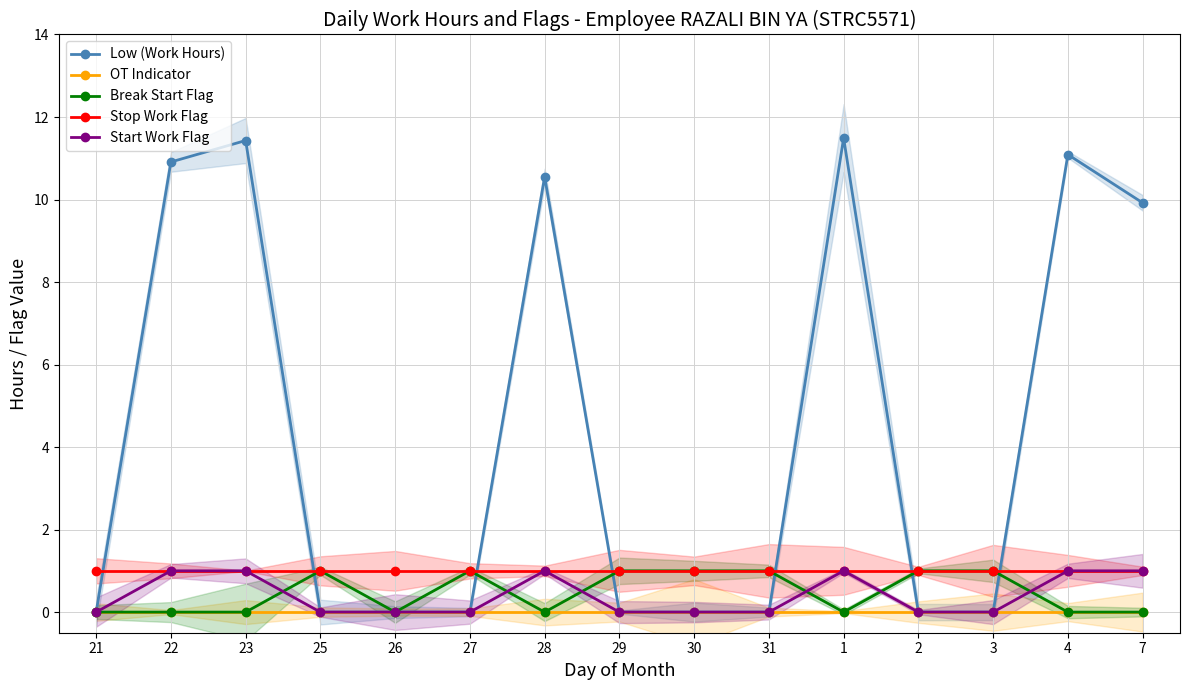

At which category is the sum across all series the highest?

1